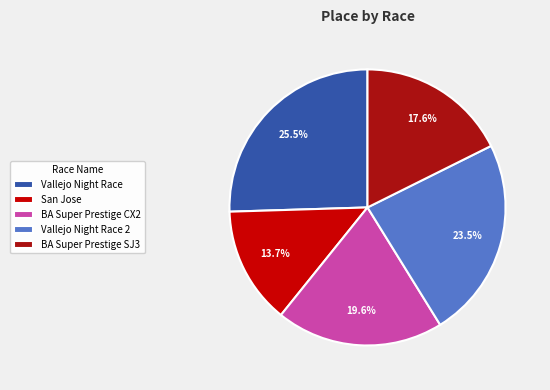

Count the number of slices in the pie.

5